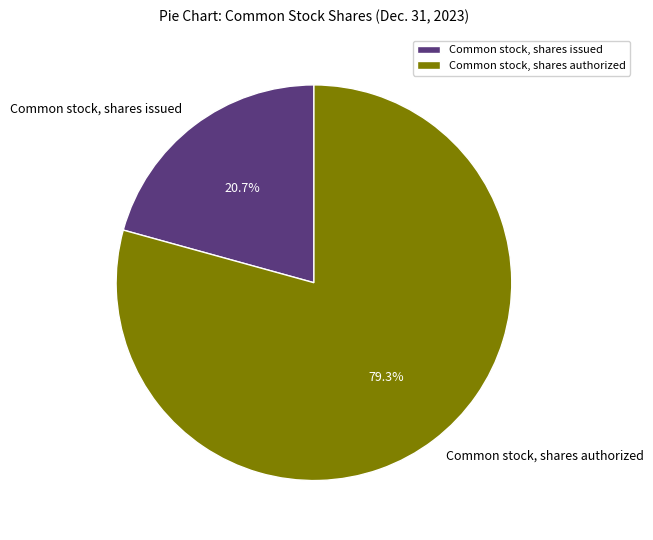

Is there any slice that represents more than half of the pie?

Yes